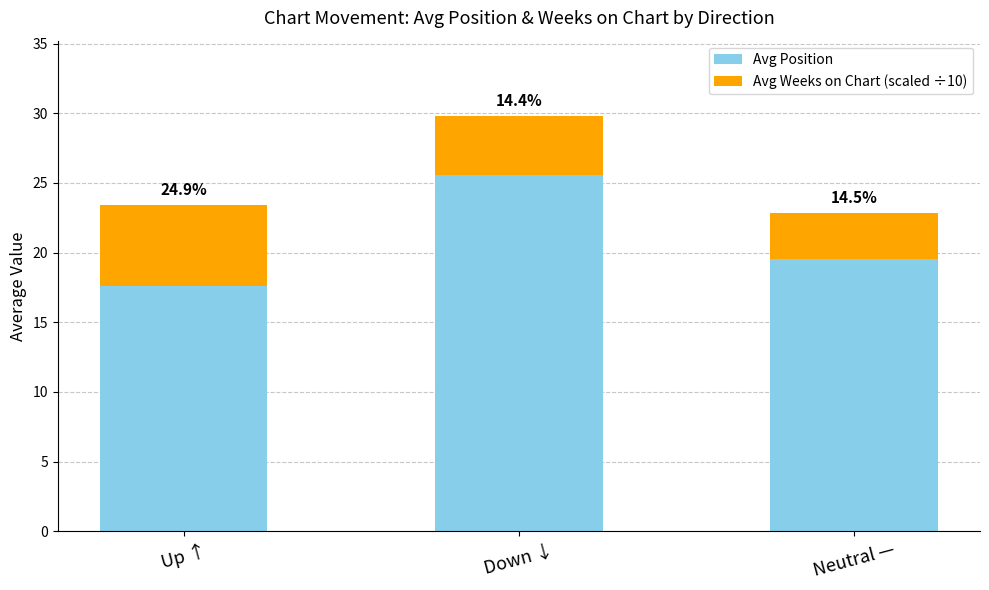

At how many categories does at least one series exceed 10?

3